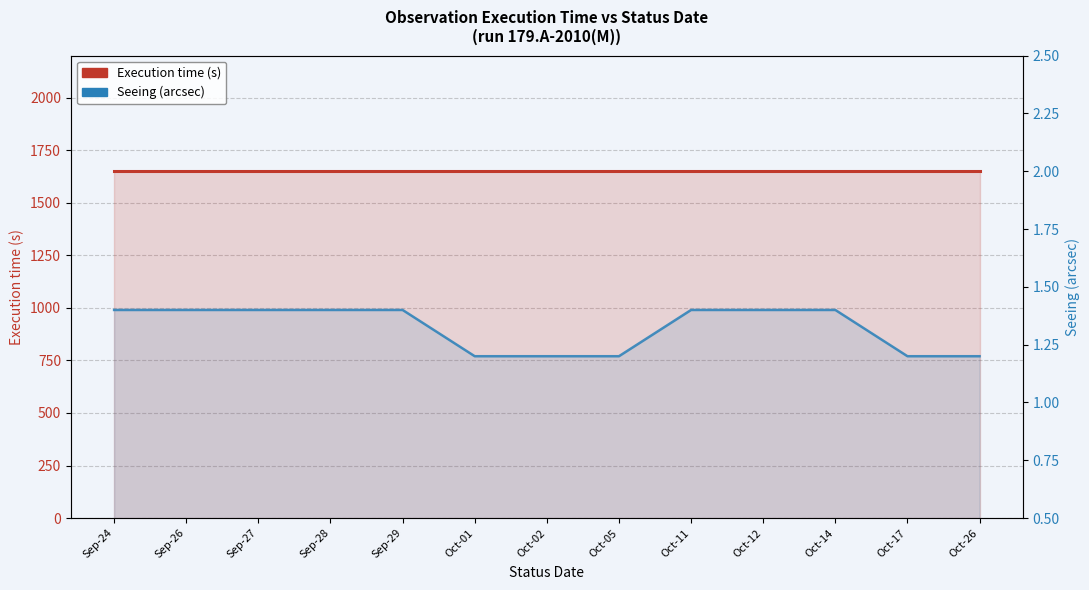

How many lines are shown in the chart?

2